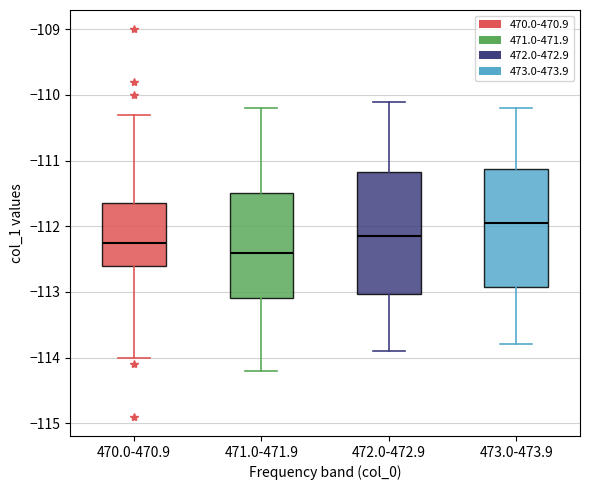

Reading left to right, read every box against the y-axis: the position of its median line, the range the box covers, and the ends of its whiskers. The values are not printed on the chart, so give them approximately, as read against the axis.

470.0-470.9: median -112.2, box -112.6 to -111.6, whiskers -114.0 to -110.3
471.0-471.9: median -112.4, box -113.1 to -111.5, whiskers -114.2 to -110.2
472.0-472.9: median -112.1, box -113.0 to -111.2, whiskers -113.9 to -110.1
473.0-473.9: median -111.9, box -112.9 to -111.1, whiskers -113.8 to -110.2